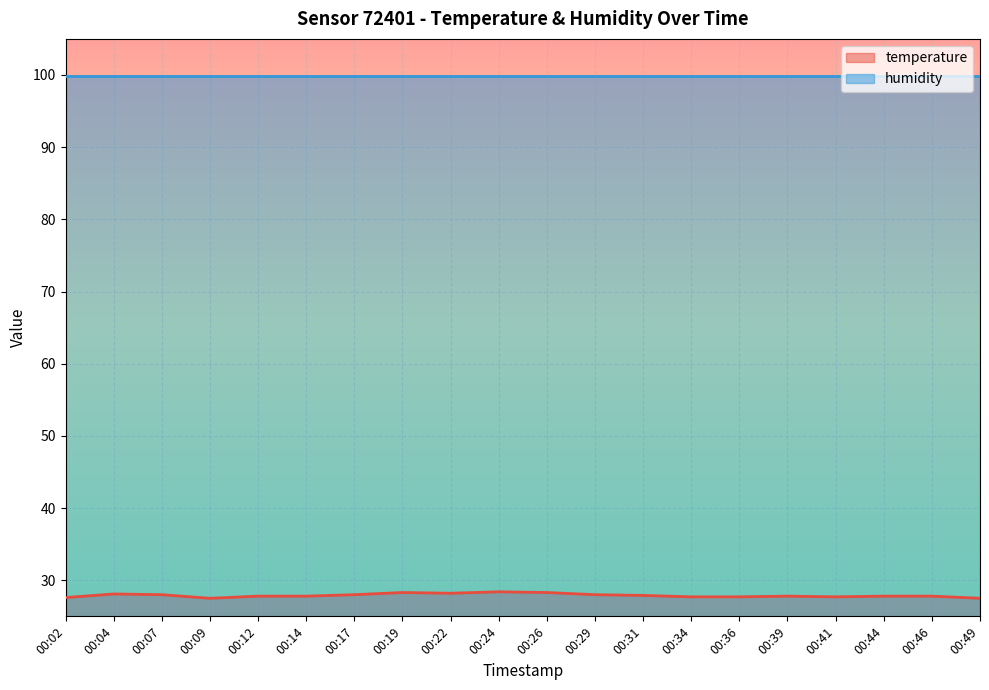

What is the sum of all values?

557.9